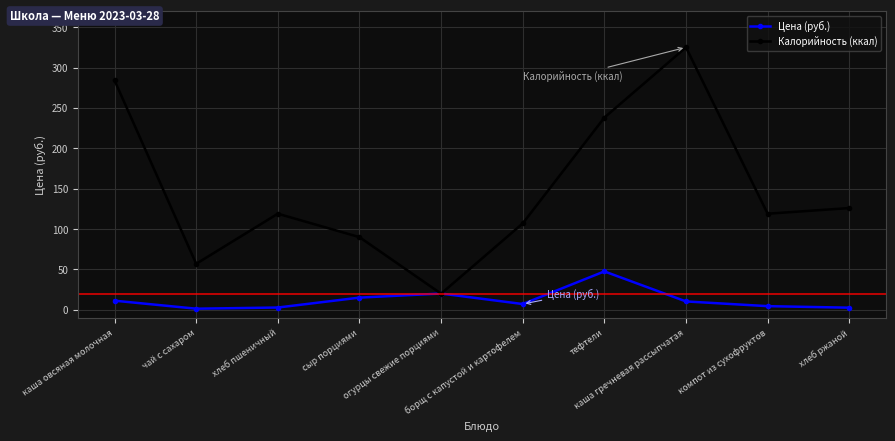

Does the chart have visible grid lines?

Yes